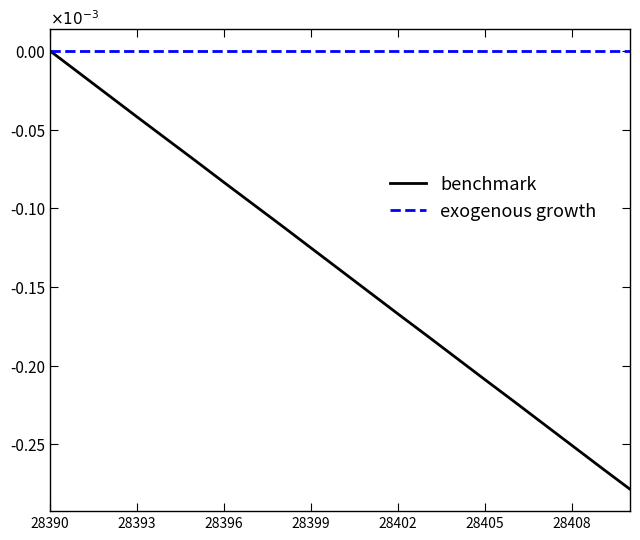

List the series in order of their overall mean, highest first.

exogenous growth, benchmark